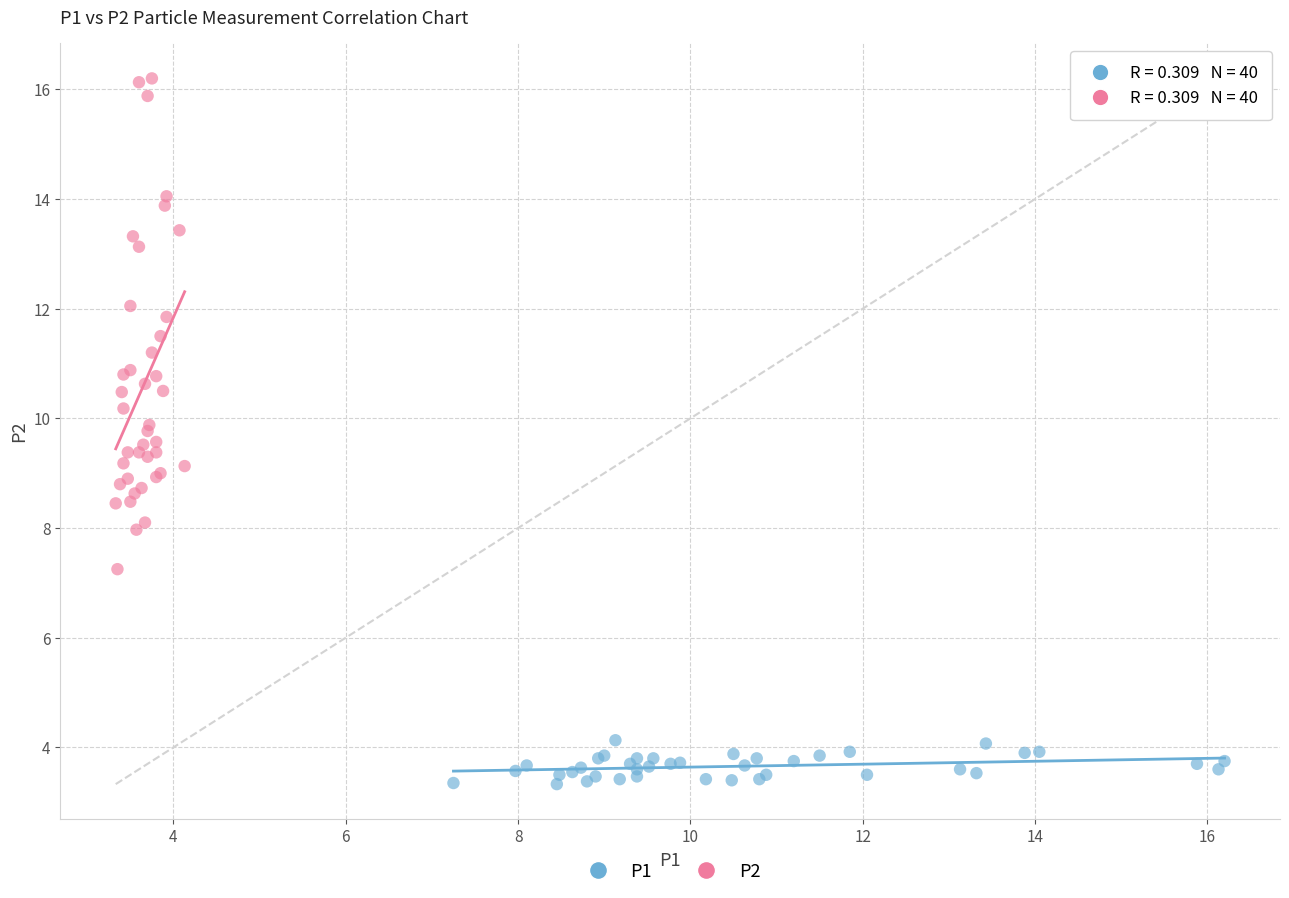

Which series has the largest Y range (max minus min)?

P2